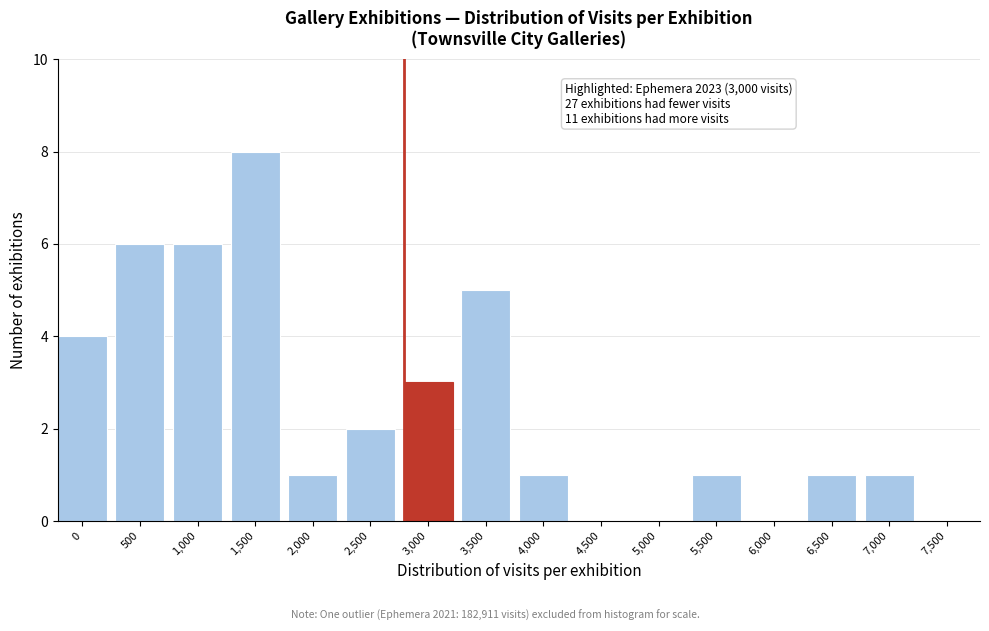

Reading left to right, list all the values displayed in this chart.

0=4	500=6	1,000=6	1,500=8	2,000=1	2,500=2	3,000=3	3,500=5	4,000=1	4,500=0	5,000=0	5,500=1	6,000=0	6,500=1	7,000=1	7,500=0